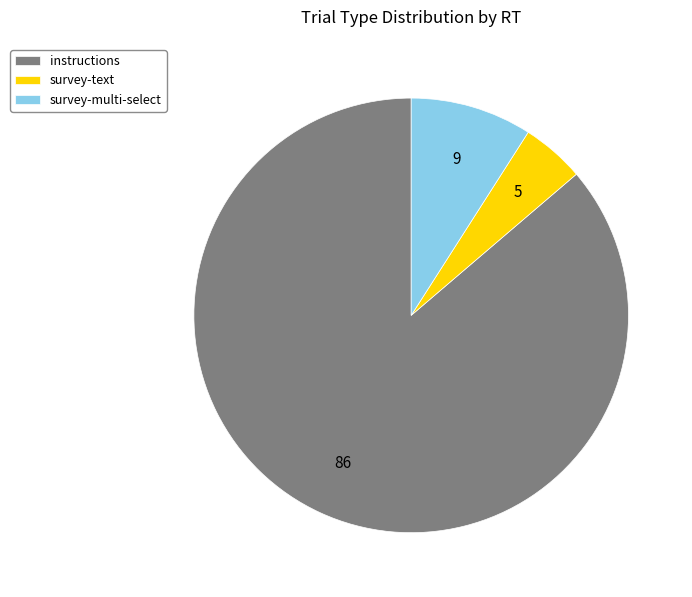

Do instructions and survey-multi-select together represent more than half of the pie?

Yes